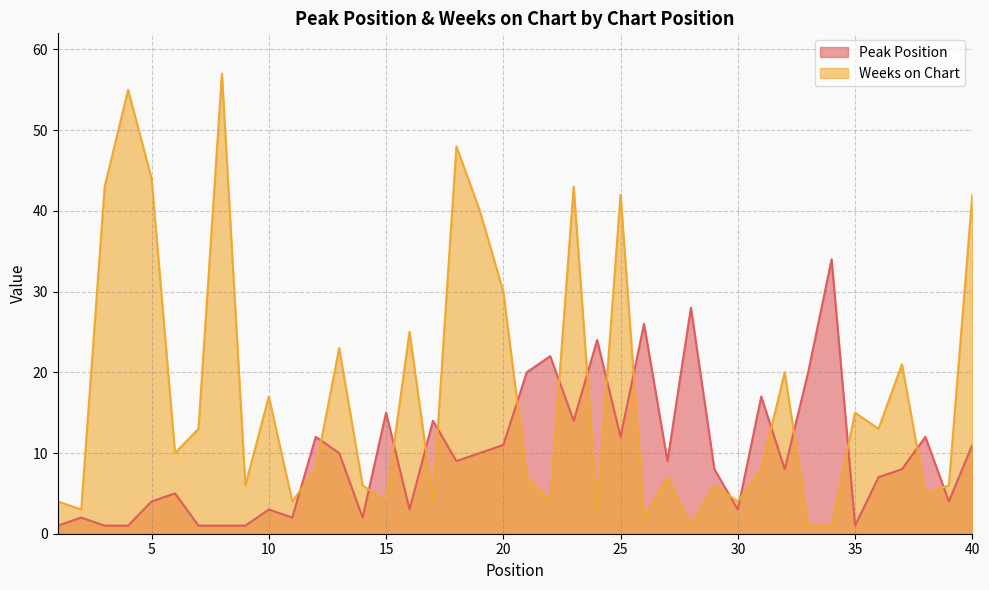

Which series has the largest range (max minus min)?

Weeks on Chart